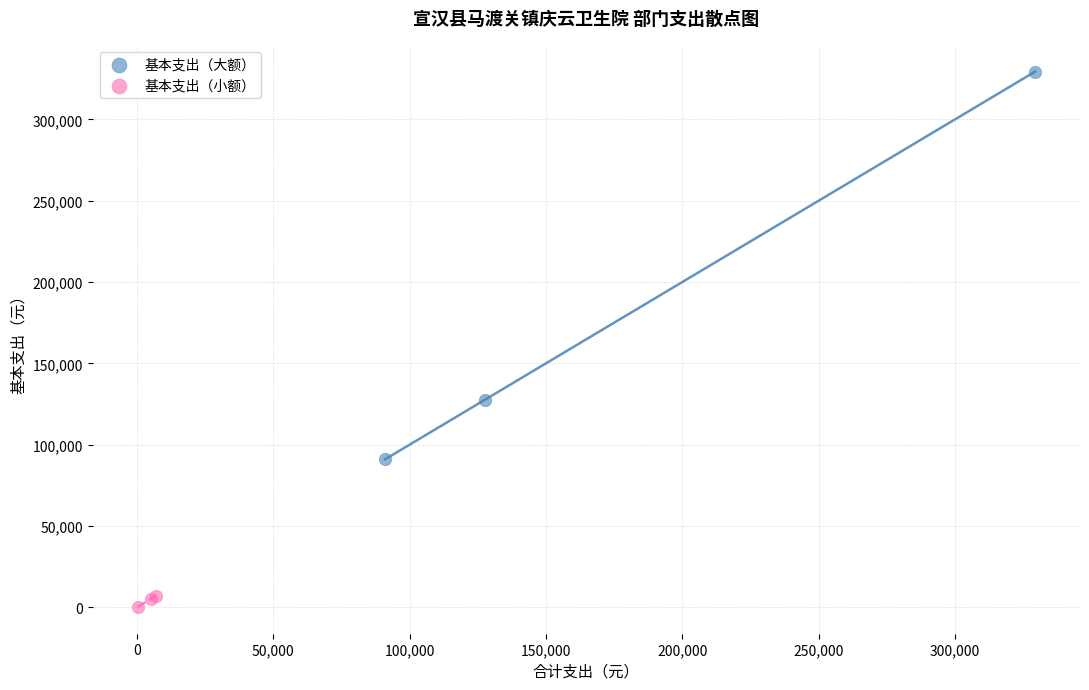

What are all the series names shown in the legend?

基本支出（大额）, 基本支出（小额）